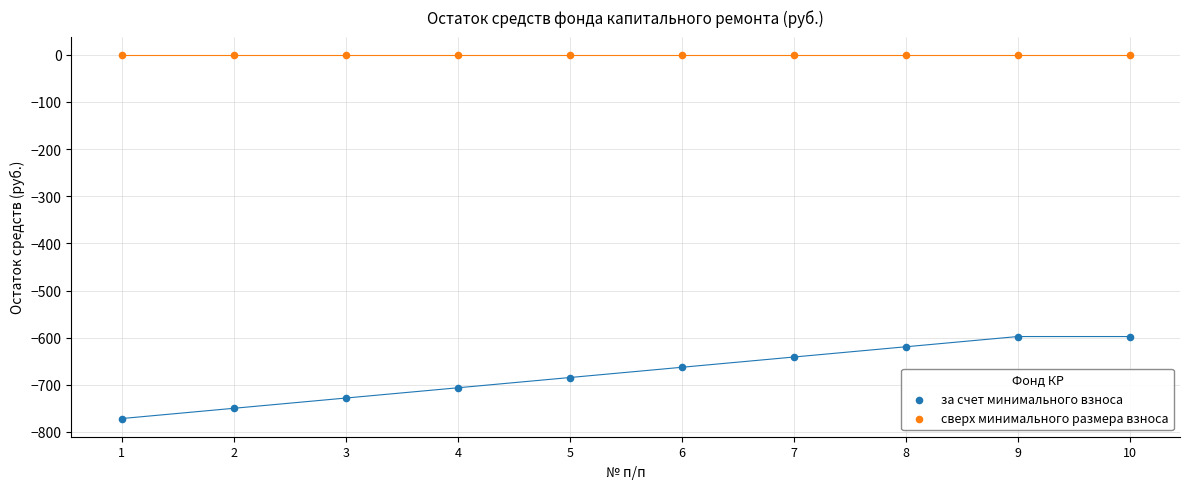

Which series reaches the maximum Y coordinate?

сверх минимального размера взноса